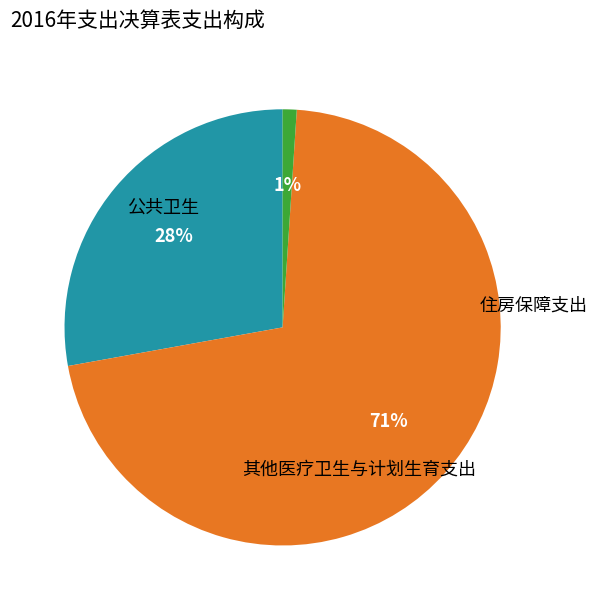

Does any single category account for the majority?

Yes